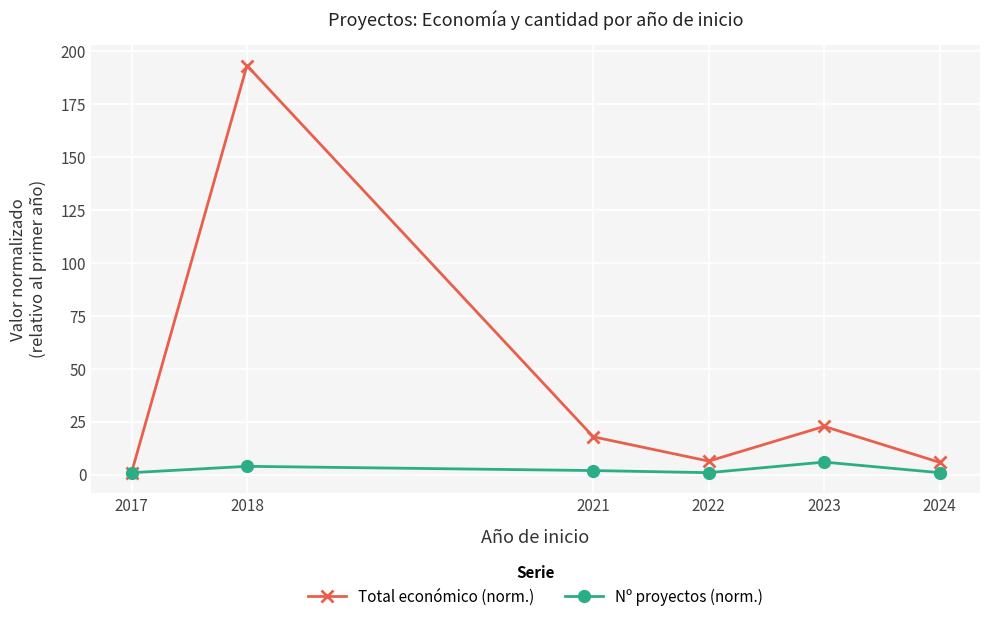

True or false: Total económico (norm.) has a value of 17.9 at 2021.

True